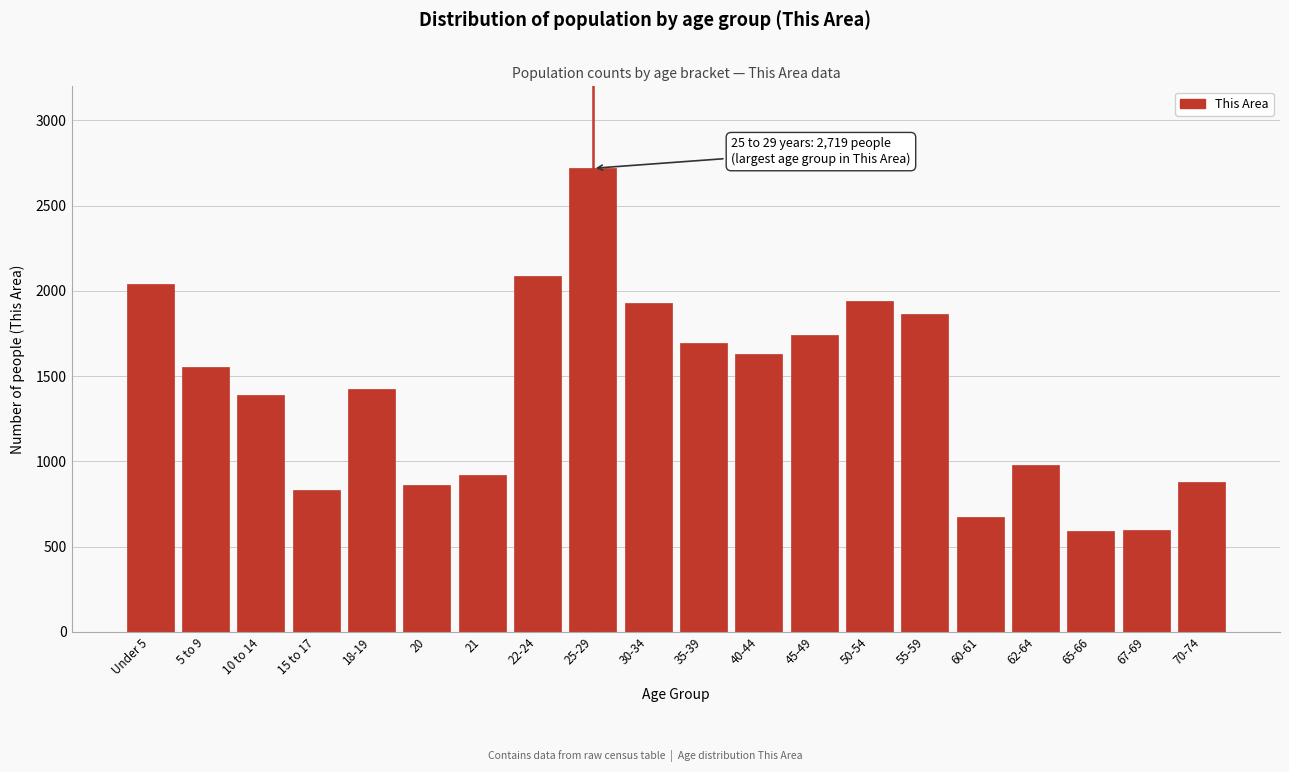

Which category has the highest value across all series?

25-29